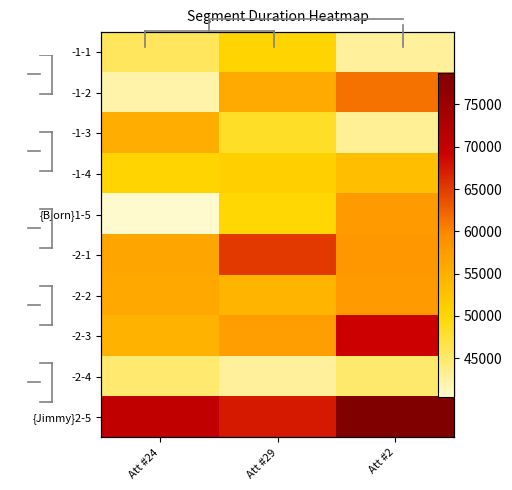

At how many categories does at least one series exceed 67650?

2